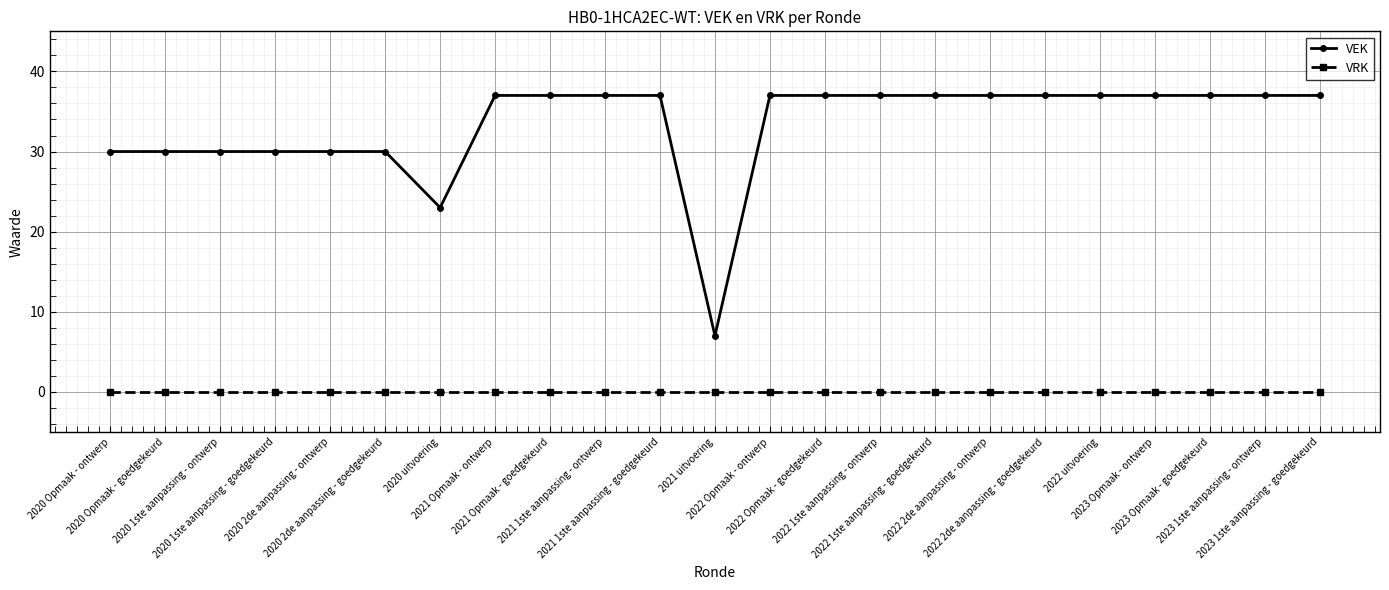

What is the greatest value displayed?

37